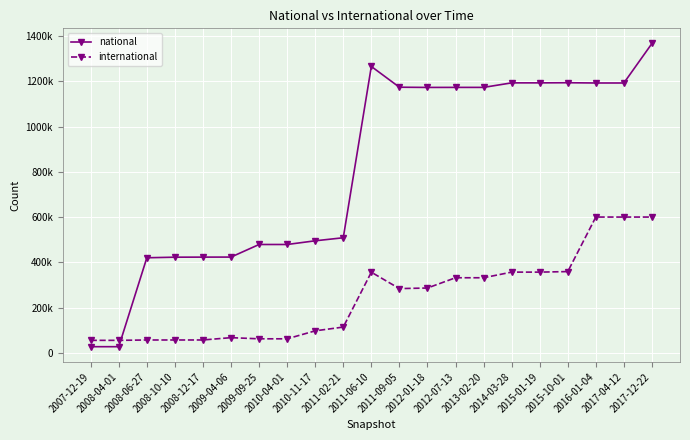

What value does the national series have at 2011-06-10?

1265391